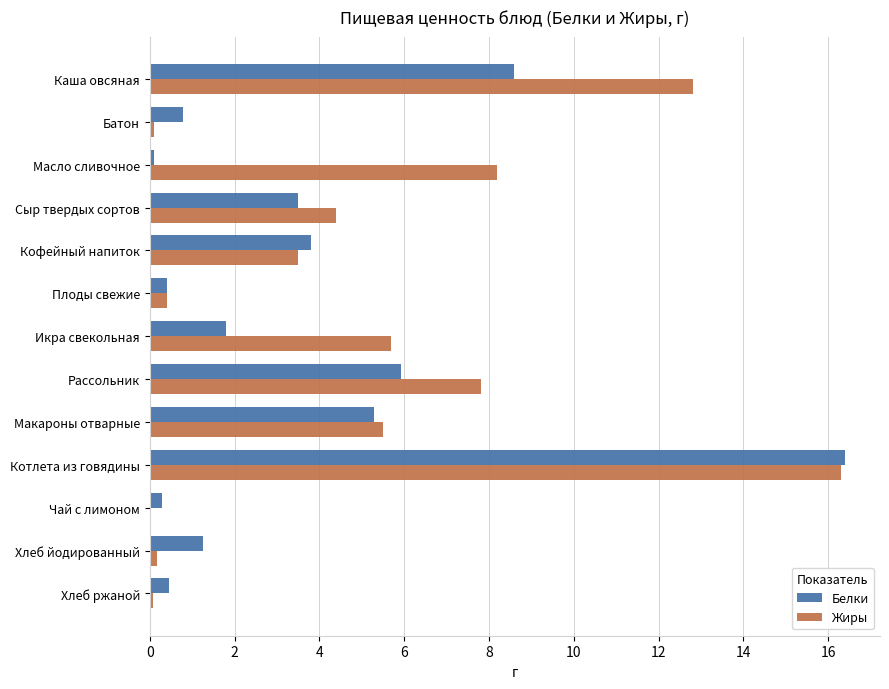

Which series changed the most between Масло сливочное and Макароны отварные?

Белки